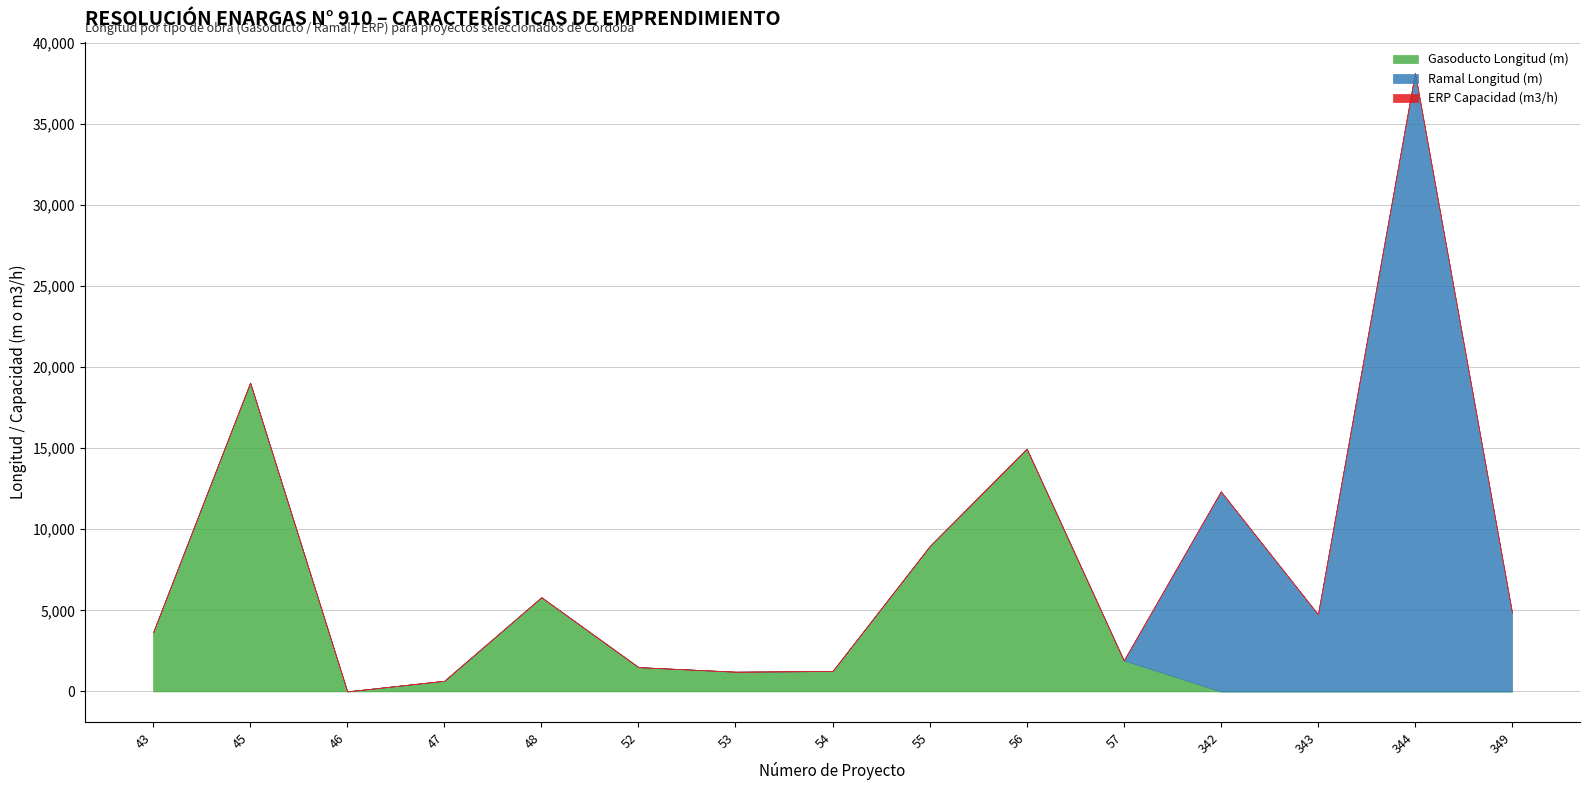

Reading left to right, transcribe all the data shown in this chart.

Gasoducto Longitud (m): 43=3643.6	45=19045.2	46=4.6	47=657.2	48=5809.0	52=1499.7	53=1217.4	54=1259.2	55=8957.6	56=14970.7	57=1913.4	342=0.0	343=0.0	344=0.0	349=0.0
Ramal Longitud (m): 43=0.0	45=0.0	46=0.0	47=0.0	48=0.0	52=0.0	53=0.0	54=0.0	55=0.0	56=0.0	57=0.0	342=12340.0	343=4761.0	344=38160.2	349=4854.0
ERP Capacidad (m3/h): 43=0.0	45=0.0	46=0.0	47=0.0	48=0.0	52=0.0	53=0.0	54=0.0	55=0.0	56=0.0	57=0.0	342=0.0	343=0.0	344=0.0	349=0.0